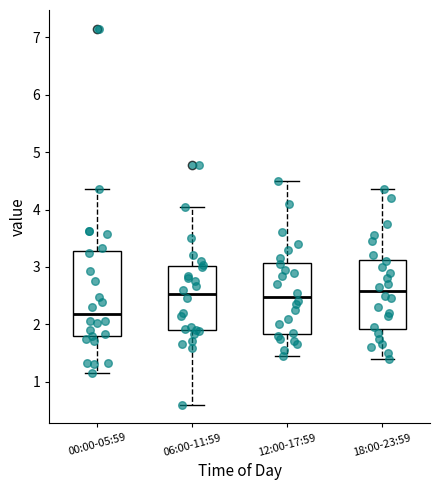

Reading left to right, transcribe this box plot: for each box, give where its median line is, the range the box spans, and where its two whiskers end, as read against the y-axis. The values are not printed on the chart, so give them approximately, as read against the axis.

00:00-05:59: median 2.2, box 1.8 to 3.3, whiskers 1.2 to 4.4
06:00-11:59: median 2.5, box 1.9 to 3.0, whiskers 0.6 to 4.1
12:00-17:59: median 2.5, box 1.8 to 3.1, whiskers 1.5 to 4.5
18:00-23:59: median 2.6, box 1.9 to 3.1, whiskers 1.4 to 4.4